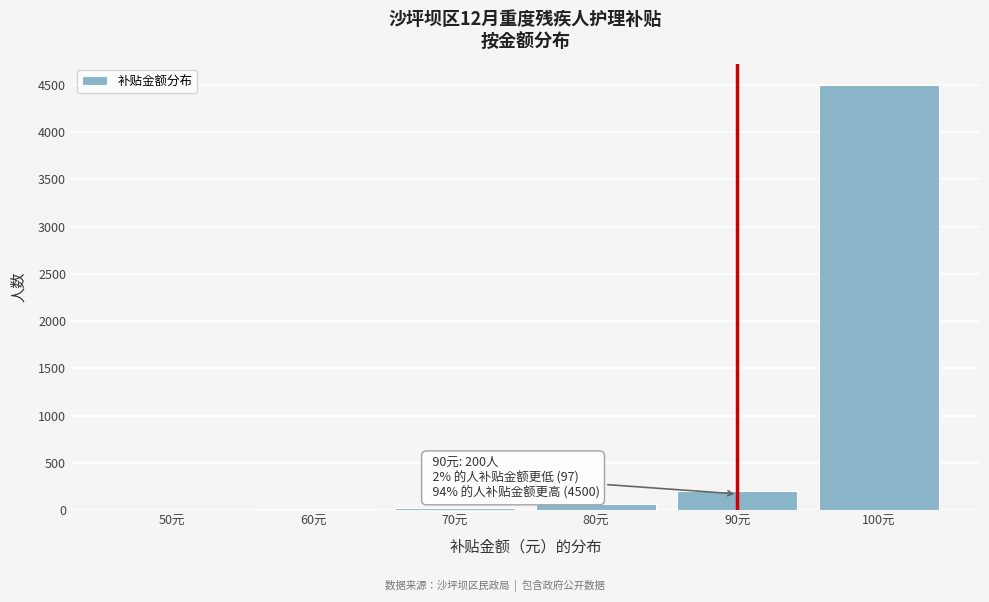

Over which range of the x-axis is the bar tallest?

95 to 105